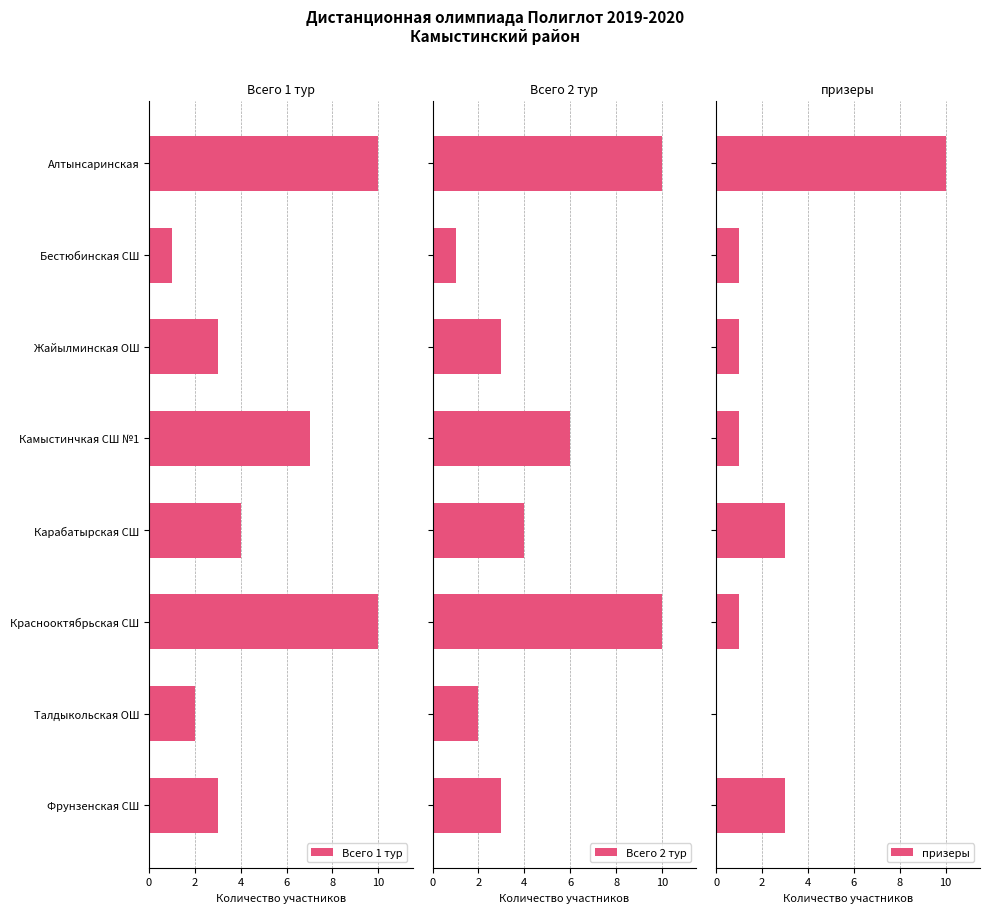

What is the average value of the Всего 2 тур series?

5